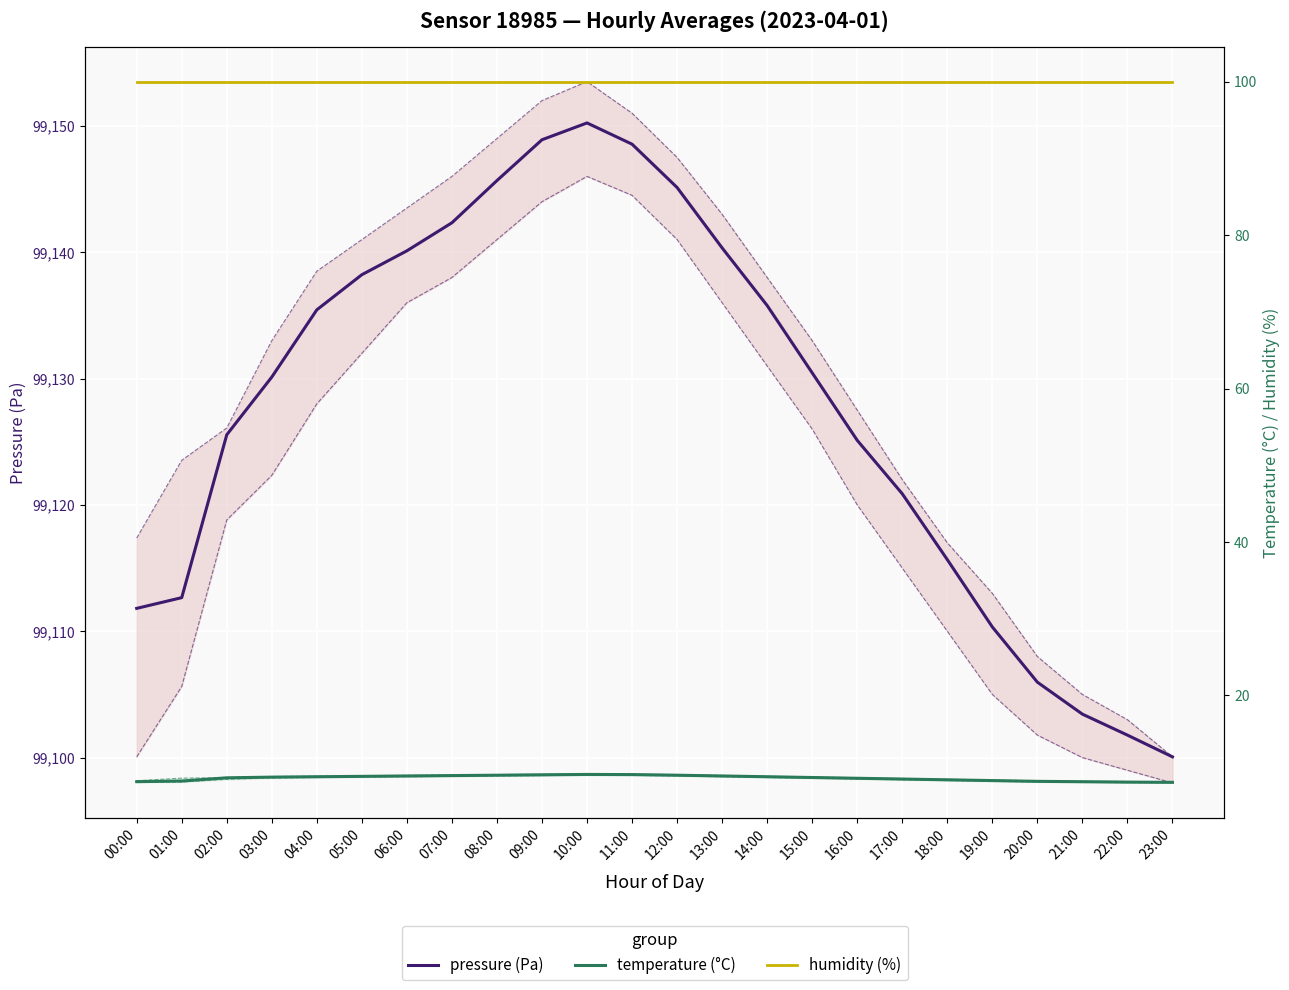

Which category has the lowest value in the pressure (Pa) series?

23:00